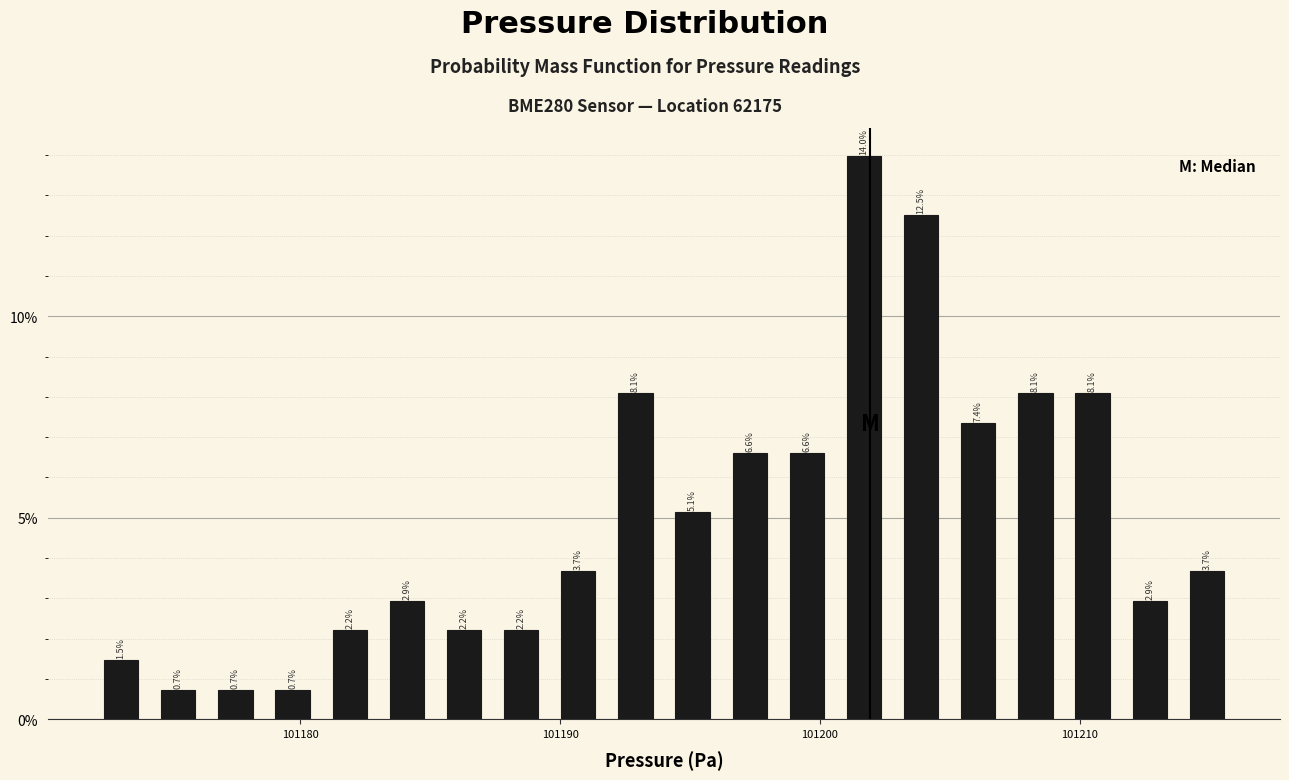

Read against the x-axis, roughly where is the centre of the tallest bar?

101202